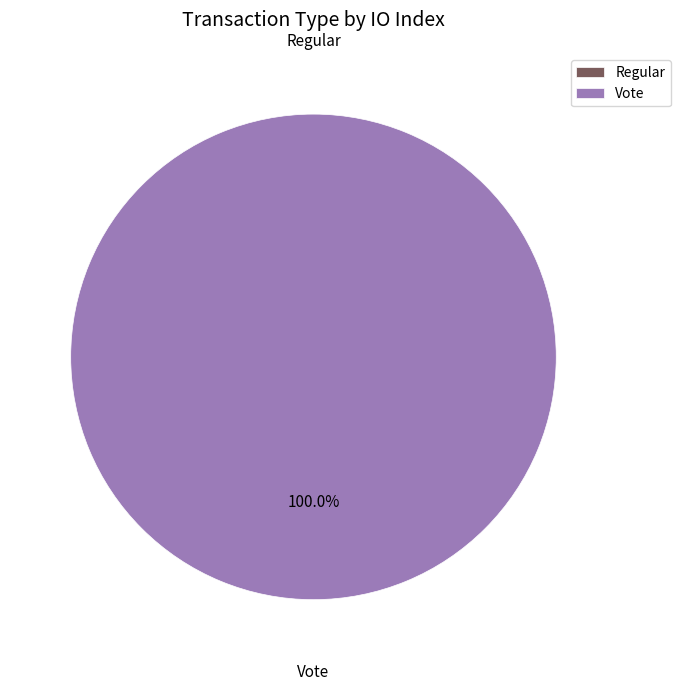

What percentage is the Vote slice, to the nearest percent?

100%